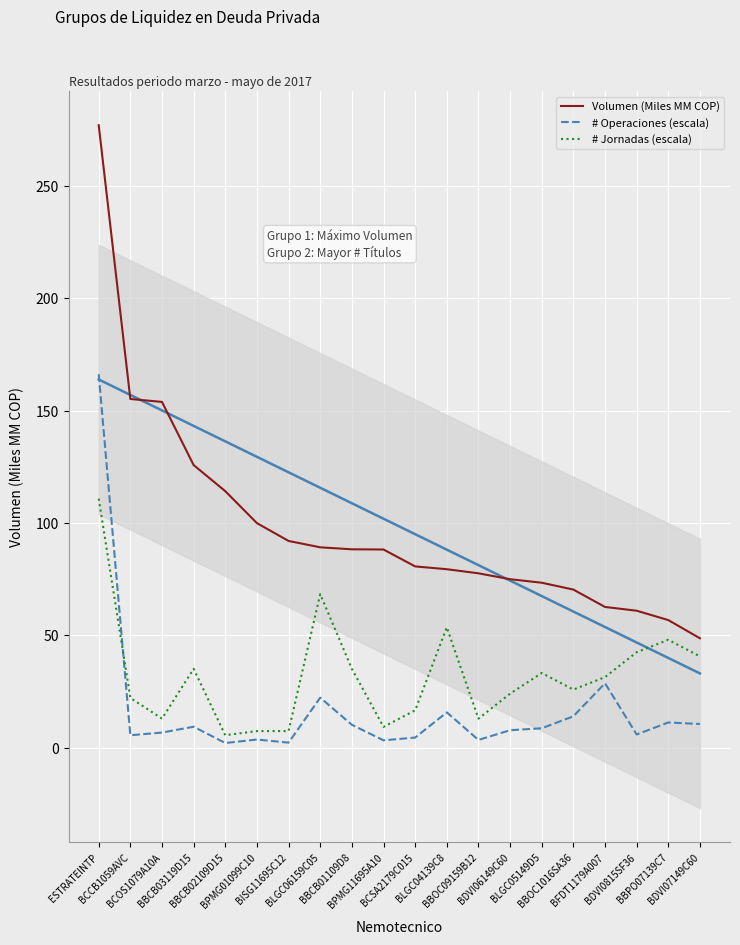

How many times do # Jornadas (escala) and # Operaciones (escala) cross each other?

1